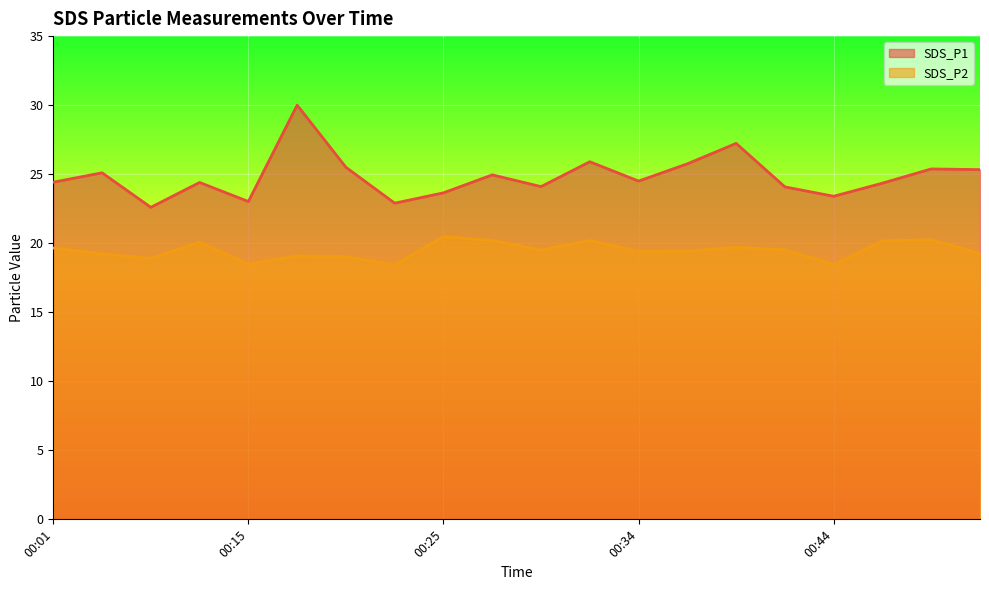

What are all the series names shown in the legend?

SDS_P1, SDS_P2